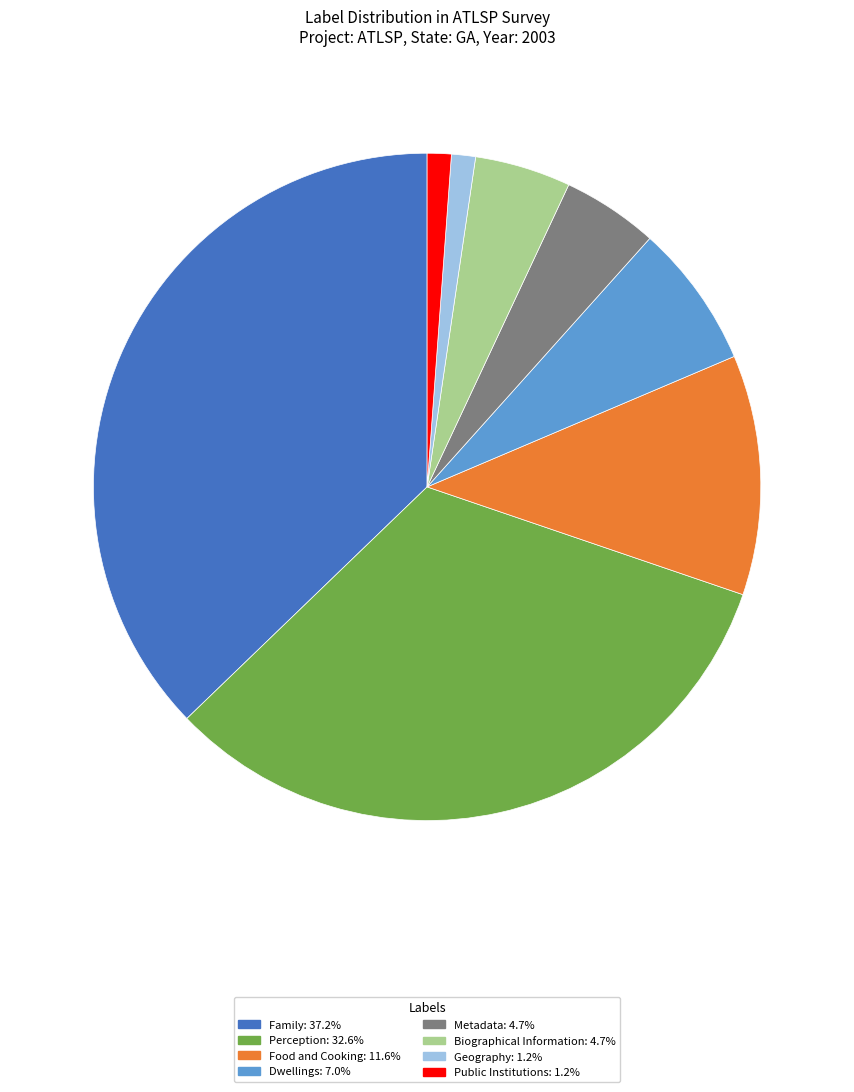

Approximately how many times larger is the value at Biographical Information: 4.7% compared to Geography: 1.2%?

4.0